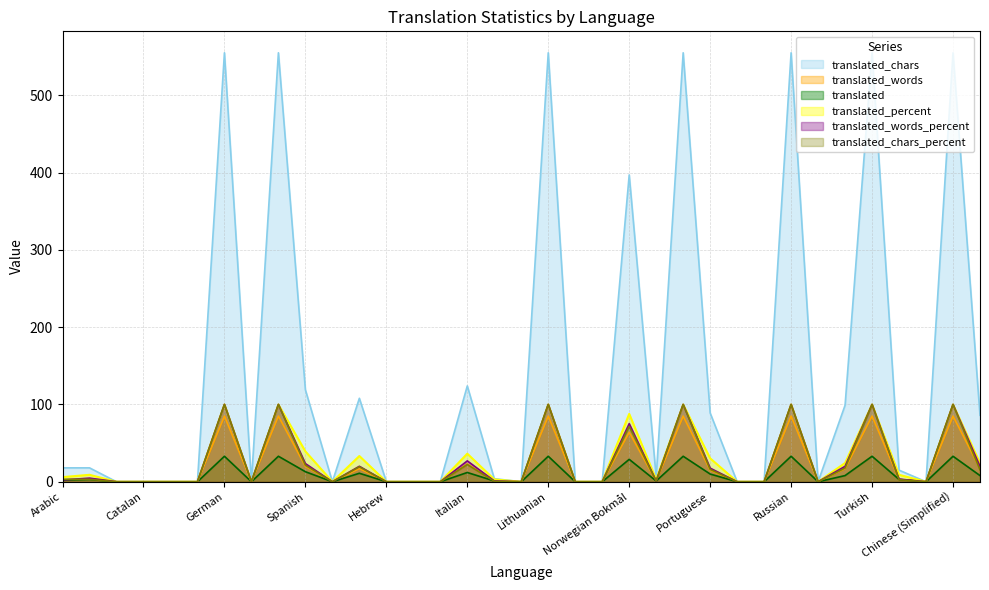

Rank the categories by translated_chars_percent value from lowest to highest.

Bengali (Bangladesh), Catalan, Czech, Danish, Greek, Finnish, Hebrew, Hindi, Hungarian, Korean, Marathi, Malay, Portuguese (Brazil), Romanian, Slovak, Vietnamese, Japanese, Dutch, Ukrainian, Arabic, Bulgarian, Chinese (Traditional), Portuguese, Swedish, French, Spanish, Italian, Norwegian Bokmål, German, English (Developer), Lithuanian, Polish, Russian, Turkish, Chinese (Simplified)